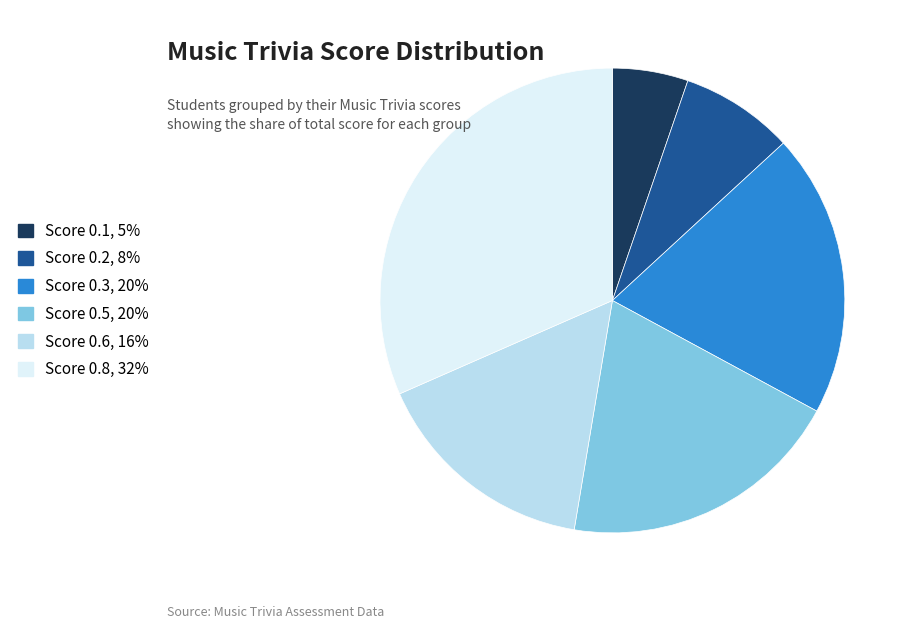

Does any single category account for the majority?

No